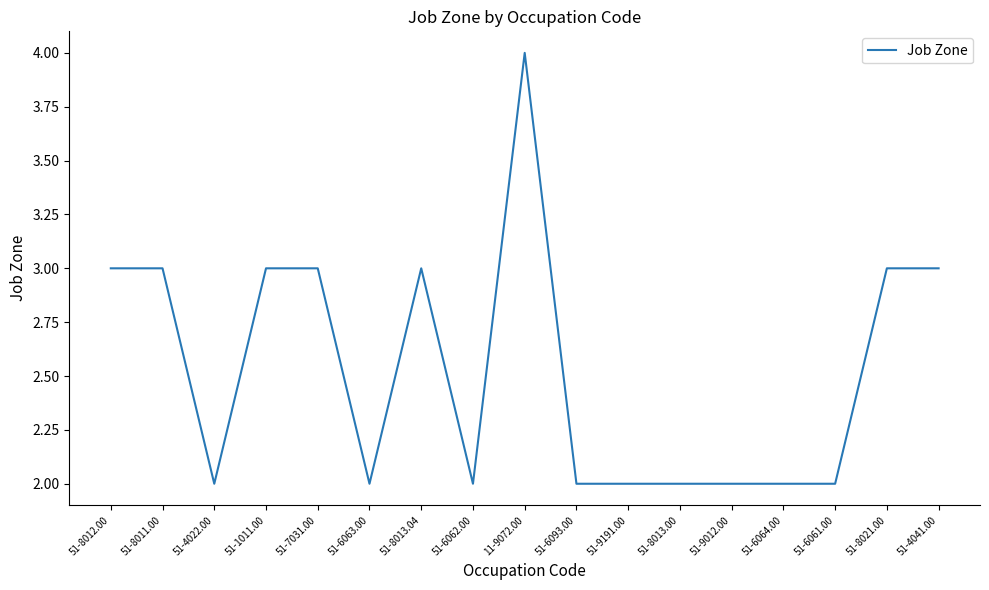

Which has a higher value, 11-9072.00 or 51-7031.00?

11-9072.00